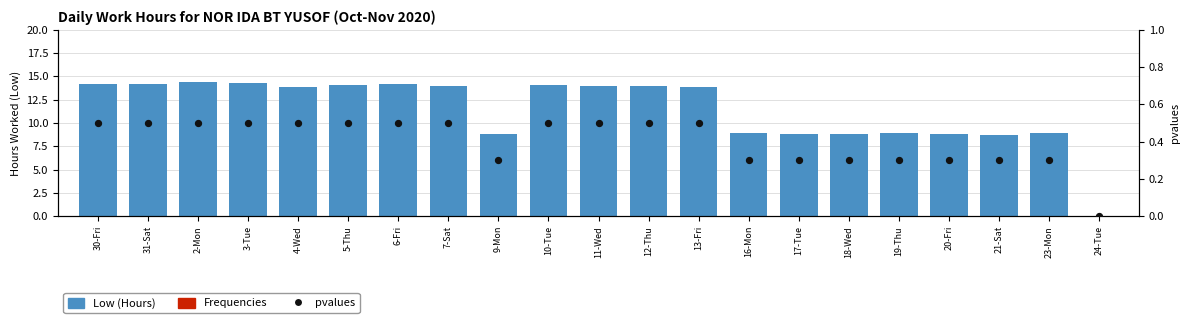

Which series reaches the minimum Y coordinate?

Low (Hours)